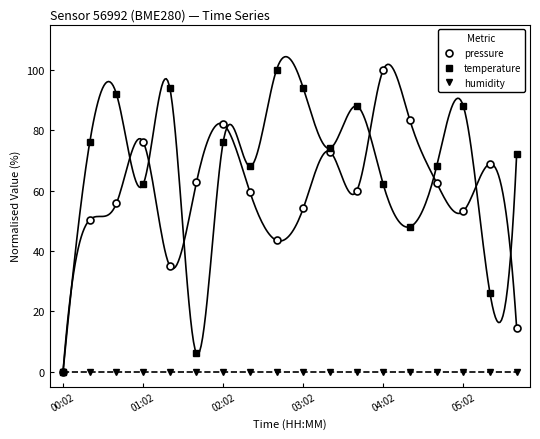

How many positive values does the pressure series have?

17